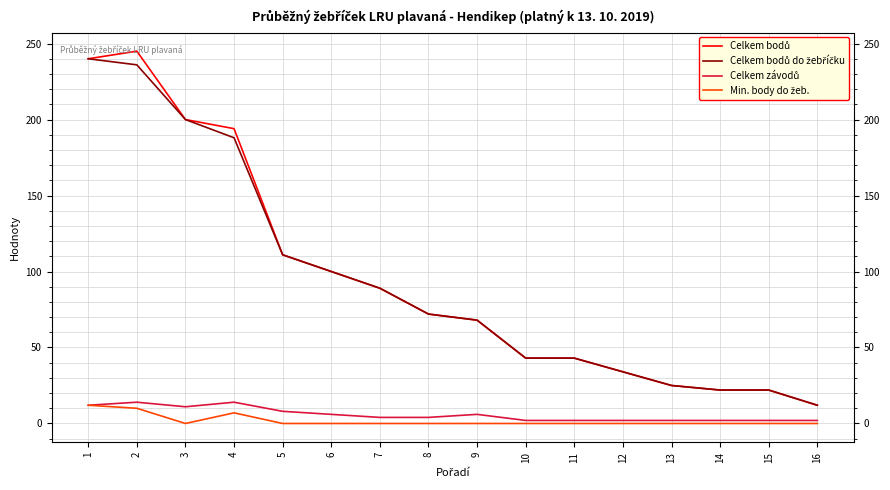

What is the maximum value shown in the chart?

245